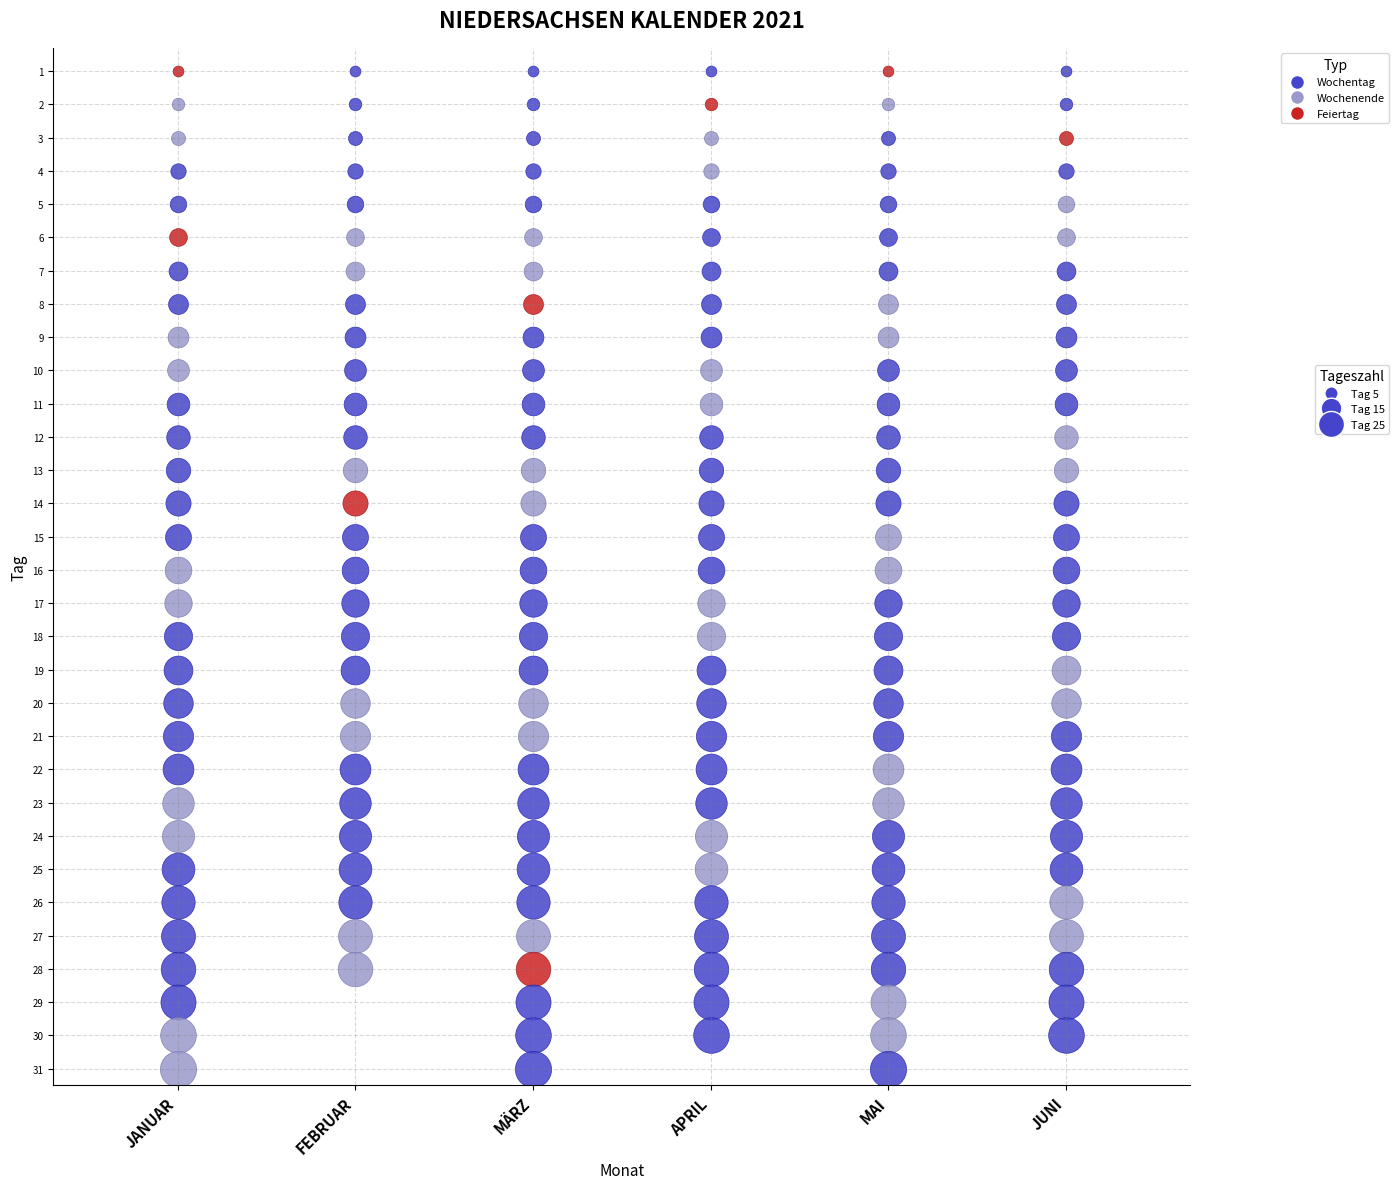

Reading left to right, transcribe all the data shown in this chart.

JANUAR: 0=1	1=2	2=3	3=4	4=5	5=6	6=7	7=8	8=9	9=10	10=11	11=12	12=13	13=14	14=15	15=16	16=17	17=18	18=19	19=20	20=21	21=22	22=23	23=24	24=25	25=26	26=27	27=28	28=29	29=30	30=31
FEBRUAR: 0=1	1=2	2=3	3=4	4=5	5=6	6=7	7=8	8=9	9=10	10=11	11=12	12=13	13=14	14=15	15=16	16=17	17=18	18=19	19=20	20=21	21=22	22=23	23=24	24=25	25=26	26=27	27=28	28=0	29=0	30=0
MAERZ: 0=1	1=2	2=3	3=4	4=5	5=6	6=7	7=8	8=9	9=10	10=11	11=12	12=13	13=14	14=15	15=16	16=17	17=18	18=19	19=20	20=21	21=22	22=23	23=24	24=25	25=26	26=27	27=28	28=29	29=30	30=31
APRIL: 0=1	1=2	2=3	3=4	4=5	5=6	6=7	7=8	8=9	9=10	10=11	11=12	12=13	13=14	14=15	15=16	16=17	17=18	18=19	19=20	20=21	21=22	22=23	23=24	24=25	25=26	26=27	27=28	28=29	29=30	30=0
MAI: 0=1	1=2	2=3	3=4	4=5	5=6	6=7	7=8	8=9	9=10	10=11	11=12	12=13	13=14	14=15	15=16	16=17	17=18	18=19	19=20	20=21	21=22	22=23	23=24	24=25	25=26	26=27	27=28	28=29	29=30	30=31
JUNI: 0=1	1=2	2=3	3=4	4=5	5=6	6=7	7=8	8=9	9=10	10=11	11=12	12=13	13=14	14=15	15=16	16=17	17=18	18=19	19=20	20=21	21=22	22=23	23=24	24=25	25=26	26=27	27=28	28=29	29=30	30=0